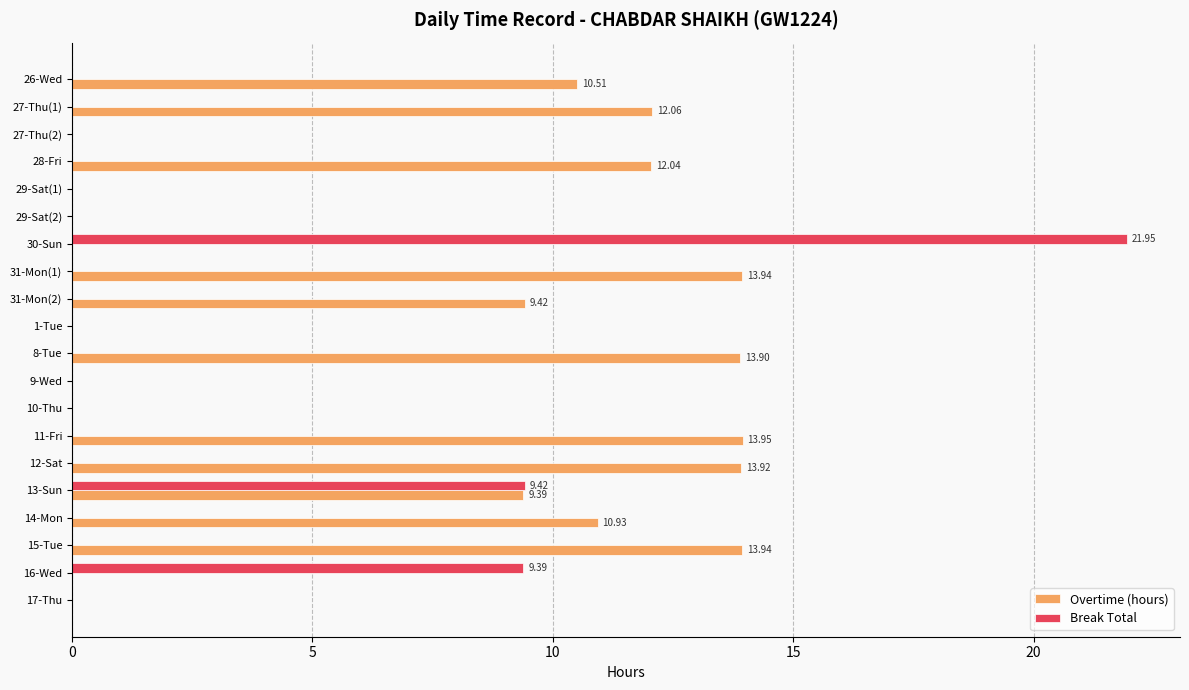

What is the sum of all Overtime (hours) values?

134.0